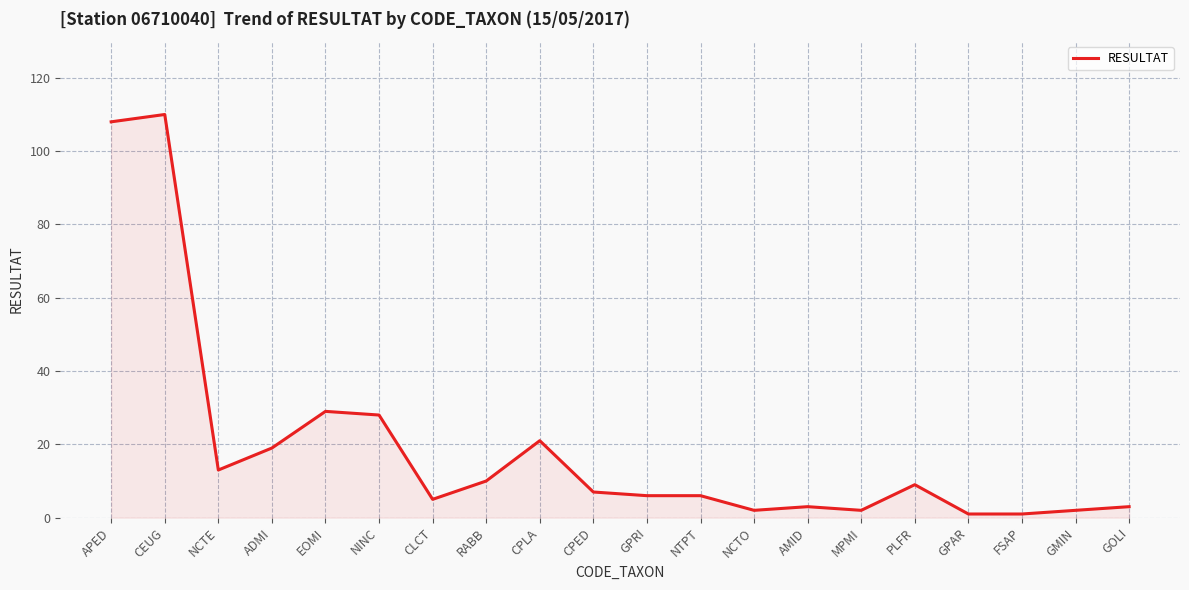

Where is the first local maximum?

CEUG